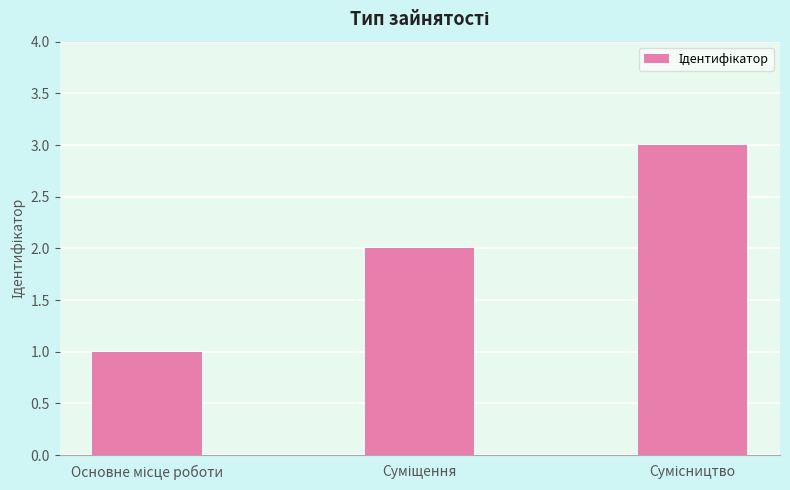

Count the number of categories in the chart.

3